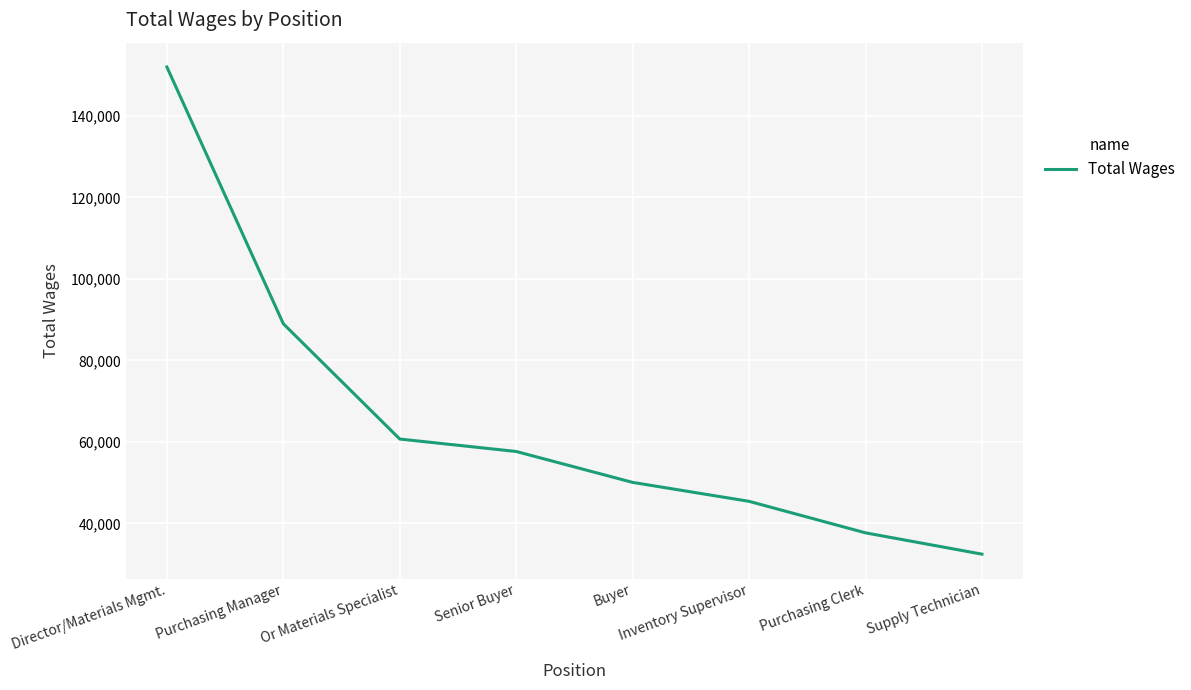

Does the chart have visible grid lines?

Yes